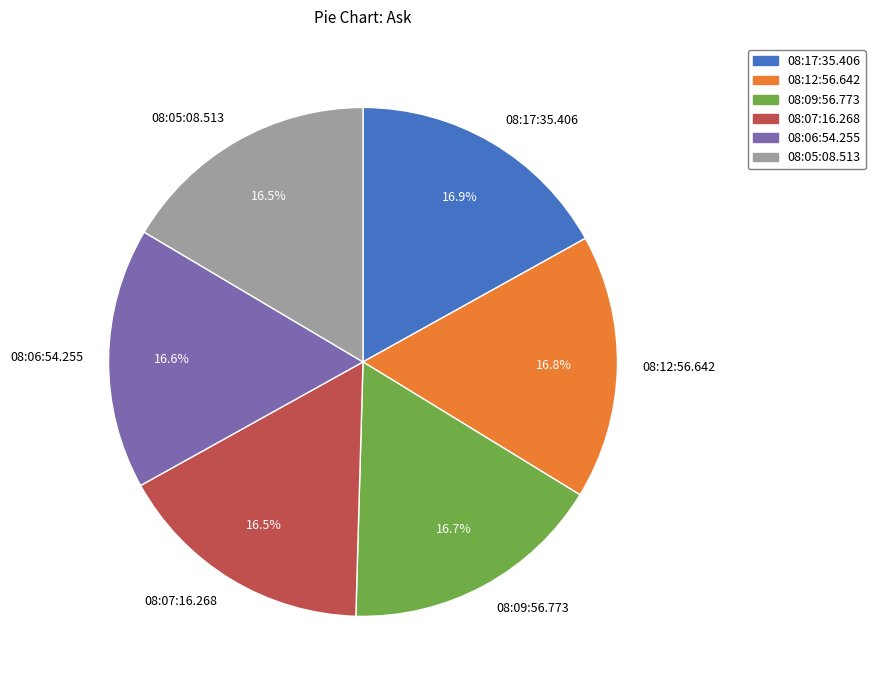

Is it true that 08:06:54.255 is 4% of the pie?

False